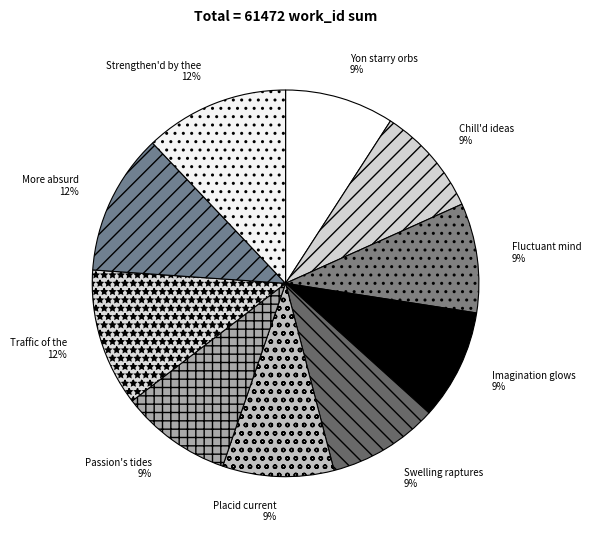

Combined, do Placid current and Chill'd ideas account for over 50%?

No